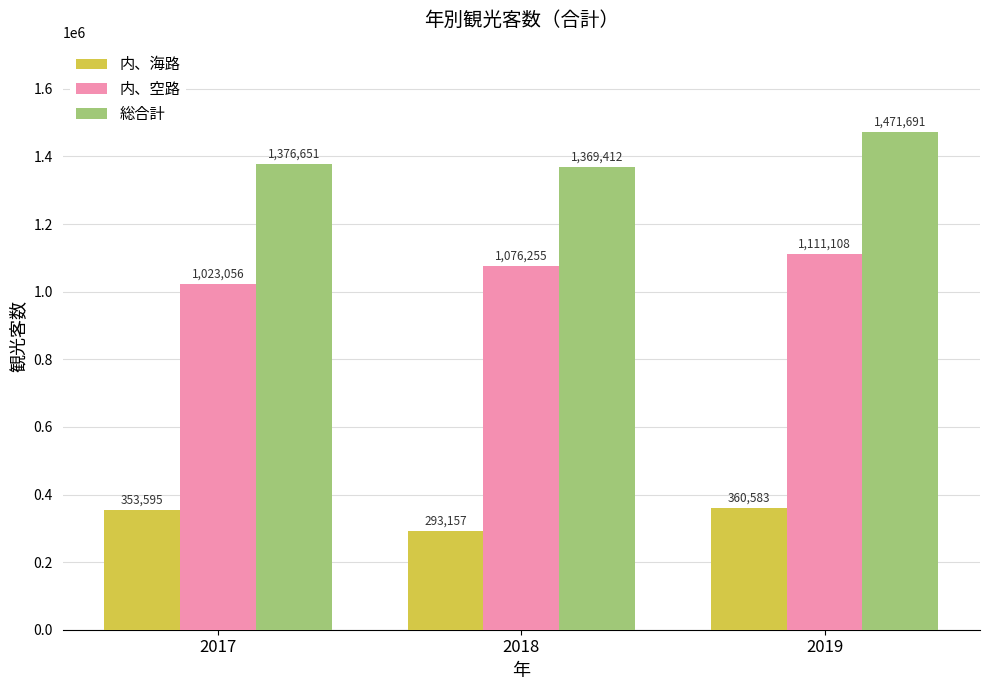

What is the sum of the 内、空路 values at 2019 and 2017?

2134164